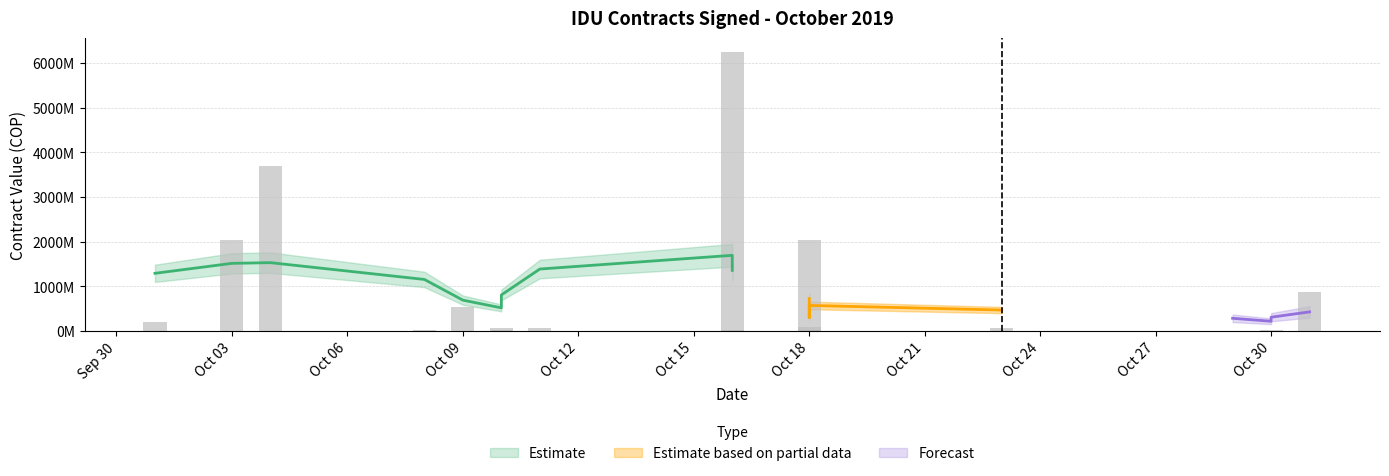

How many categories are shown in the chart?

20